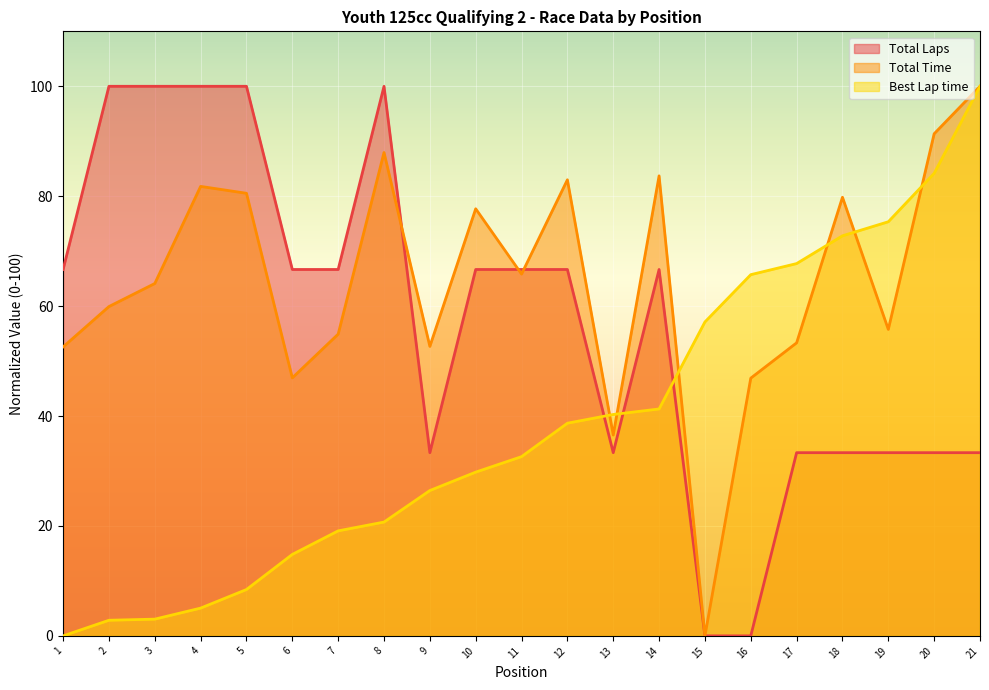

How many series are shown in this chart?

3